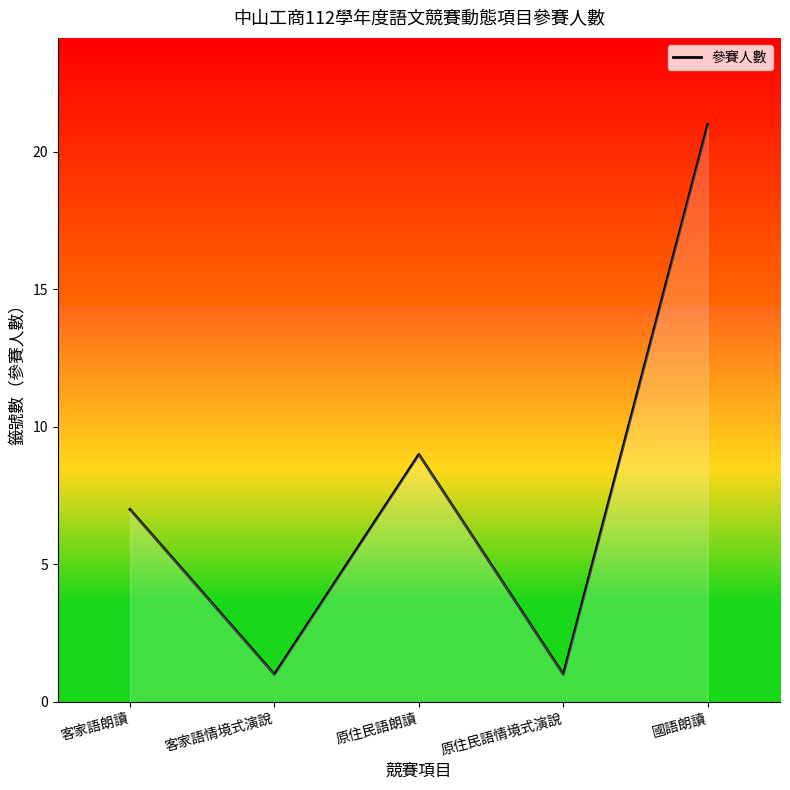

The chart shows a value of 1 at 原住民語情境式演說. True or false?

True